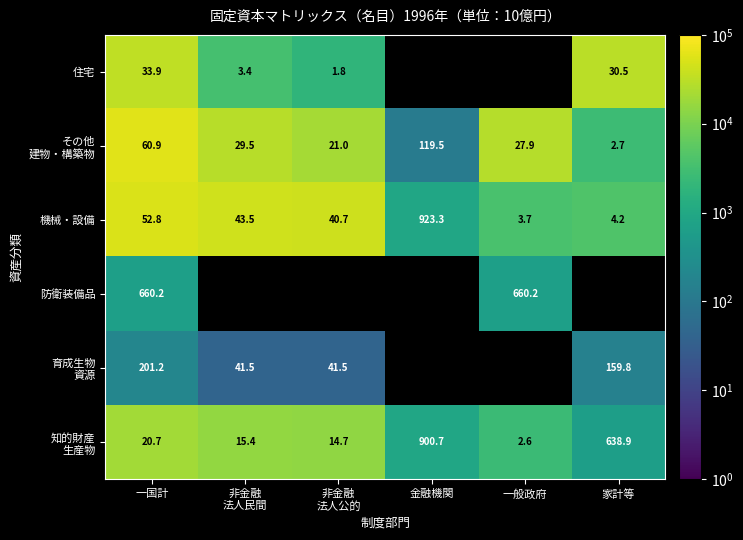

True or false: その他 建物・構築物 has a value of 2680.3 at 家計等.

True